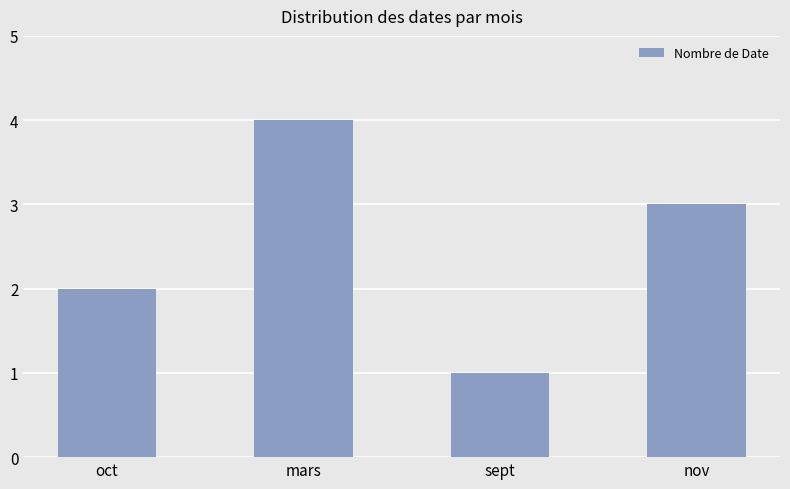

How many data points are less than 3?

2